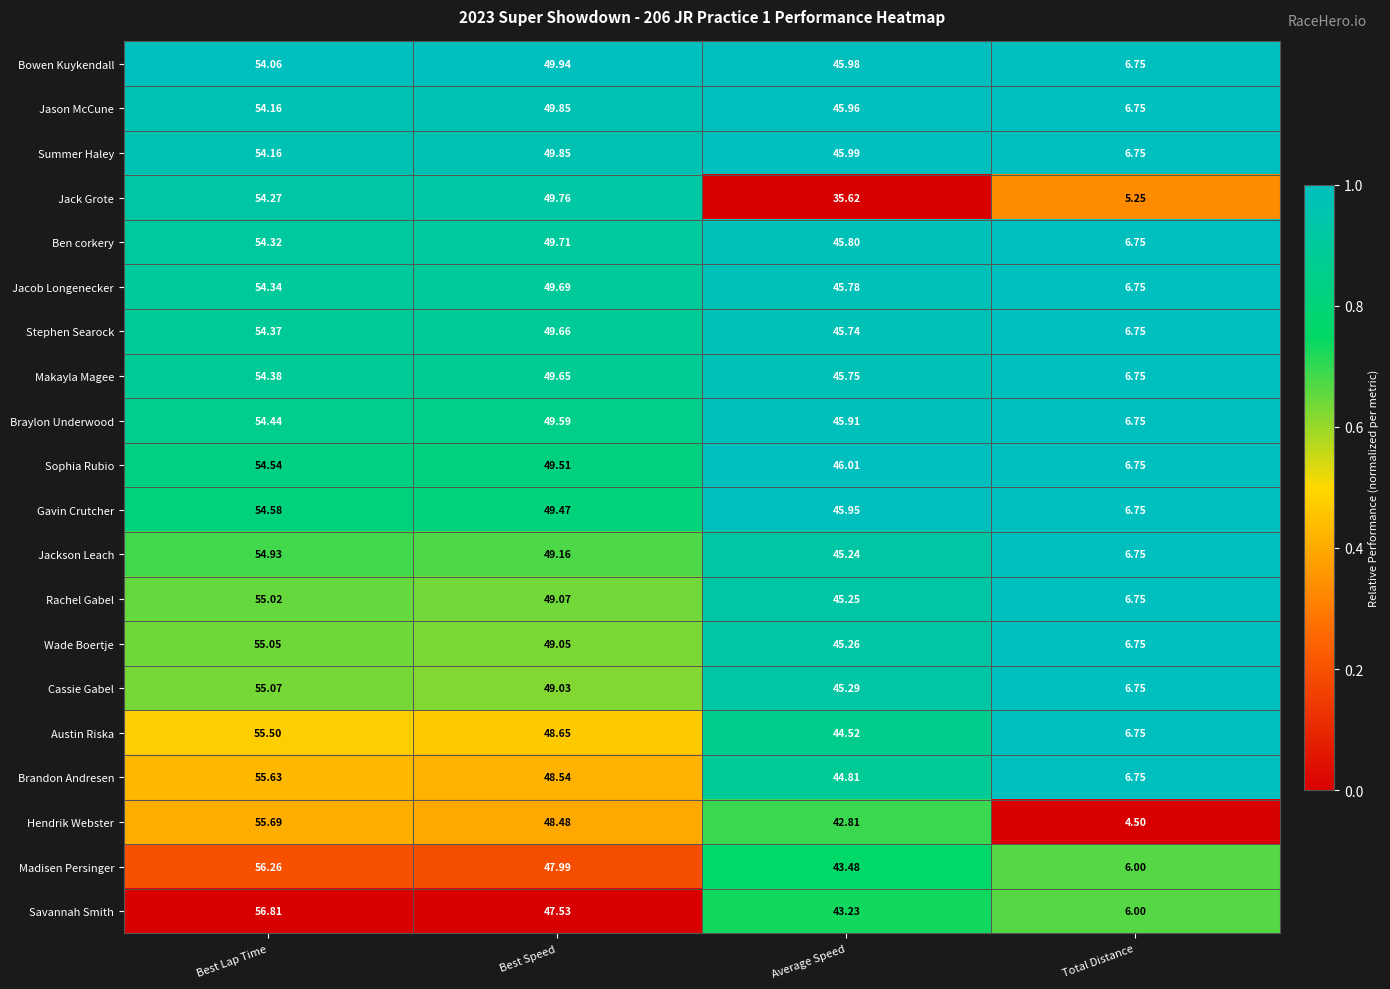

List the labels in order of Gavin Crutcher value, largest first.

Best Lap Time, Best Speed, Average Speed, Total Distance